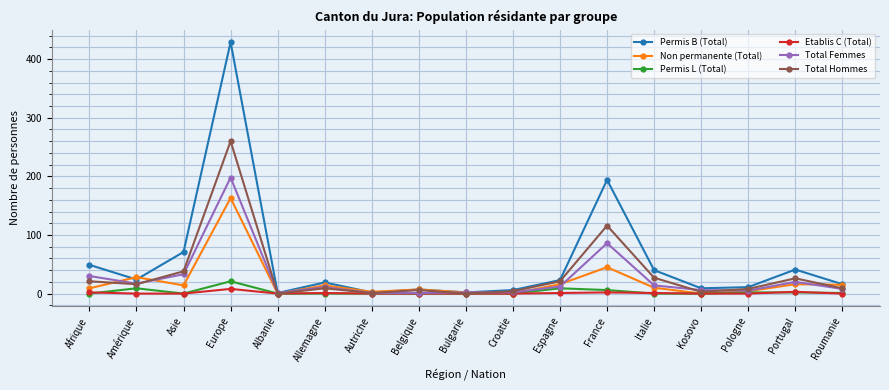

What is the label of the 3rd point from the right?

Pologne